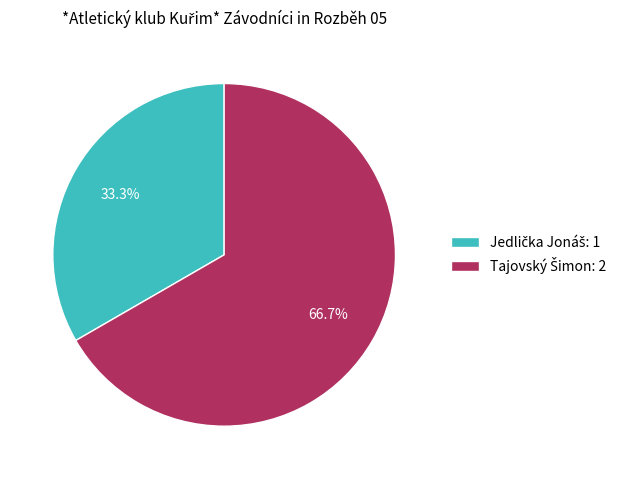

Is there any slice that represents more than half of the pie?

Yes